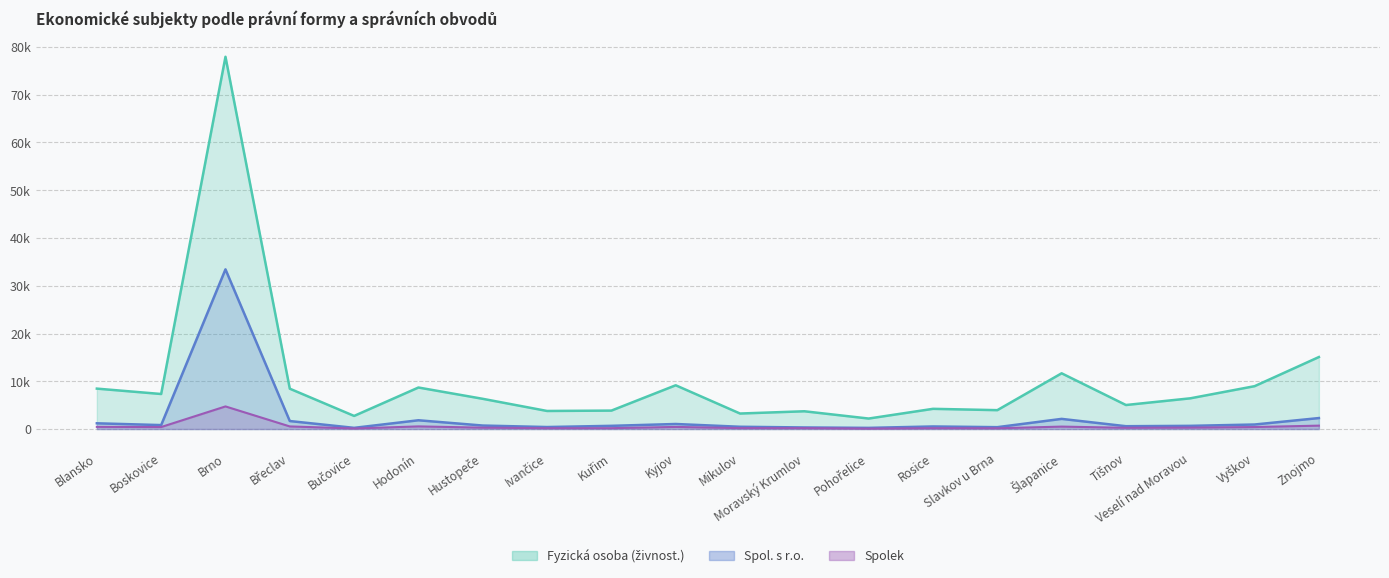

How many lines are shown in the chart?

3